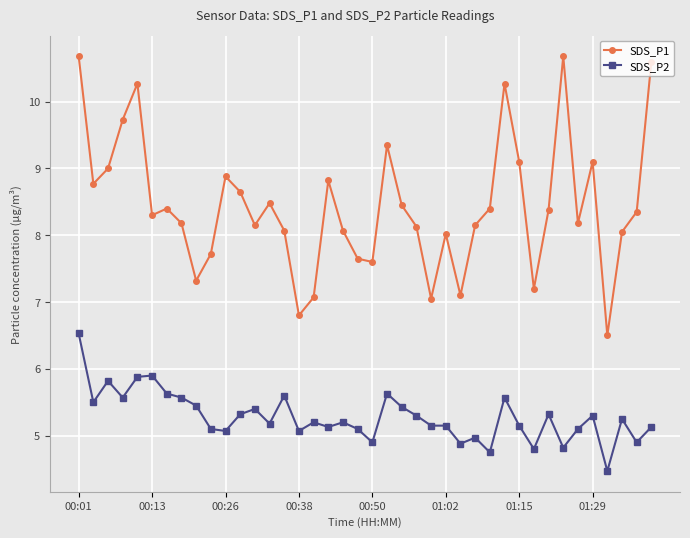

How many data points does each series have?

40